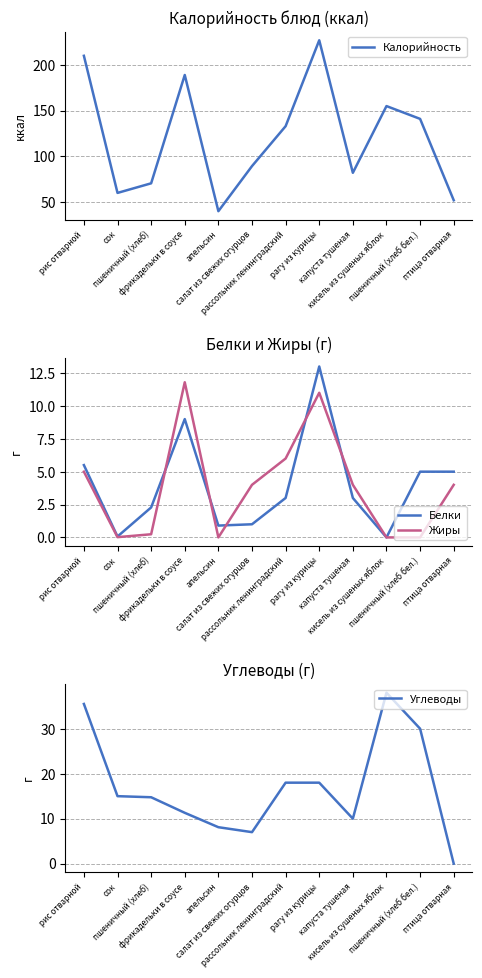

Where does the Жиры series first go above 4?

рис отварной